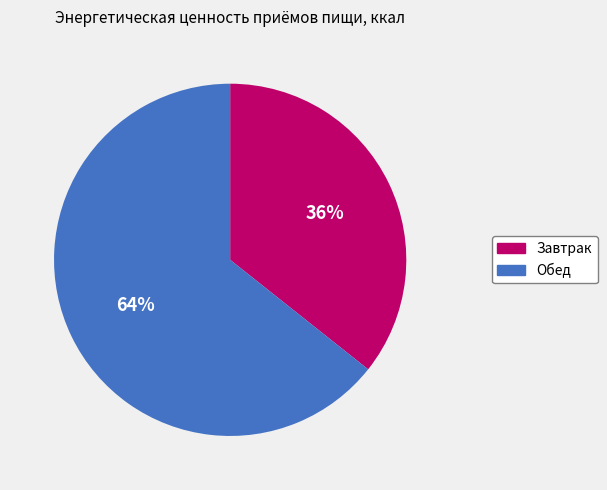

Which has a higher value, Обед or Завтрак?

Обед